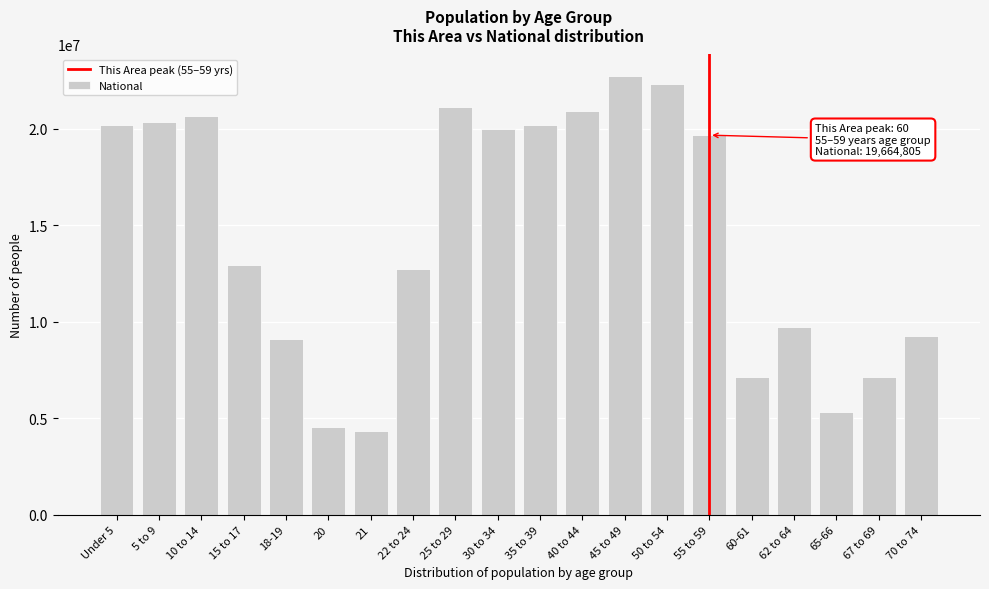

Where is the data nearest to the value 13531442?

15 to 17